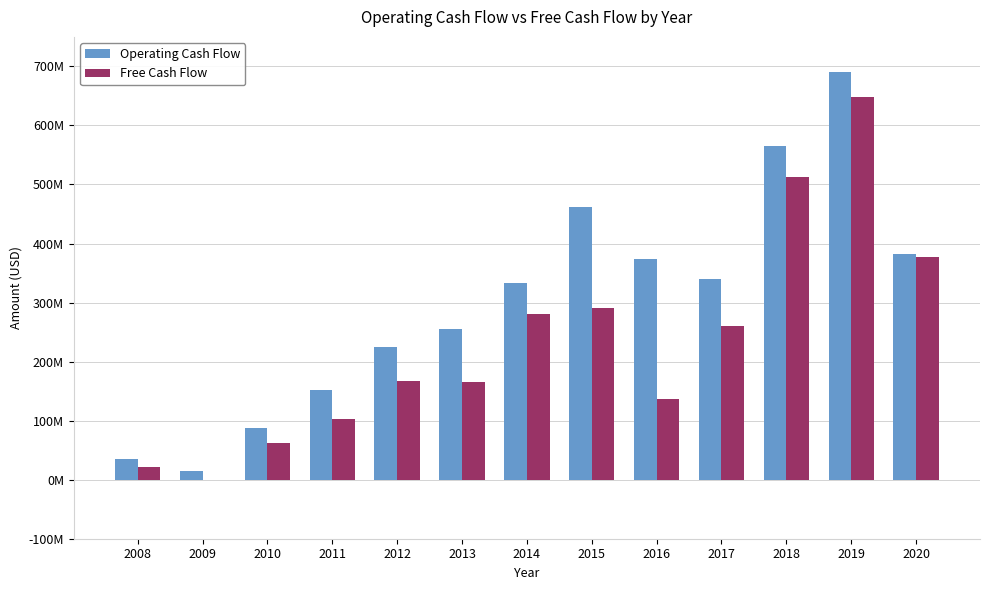

At 2009, list the series in order from smallest to largest.

Free Cash Flow, Operating Cash Flow